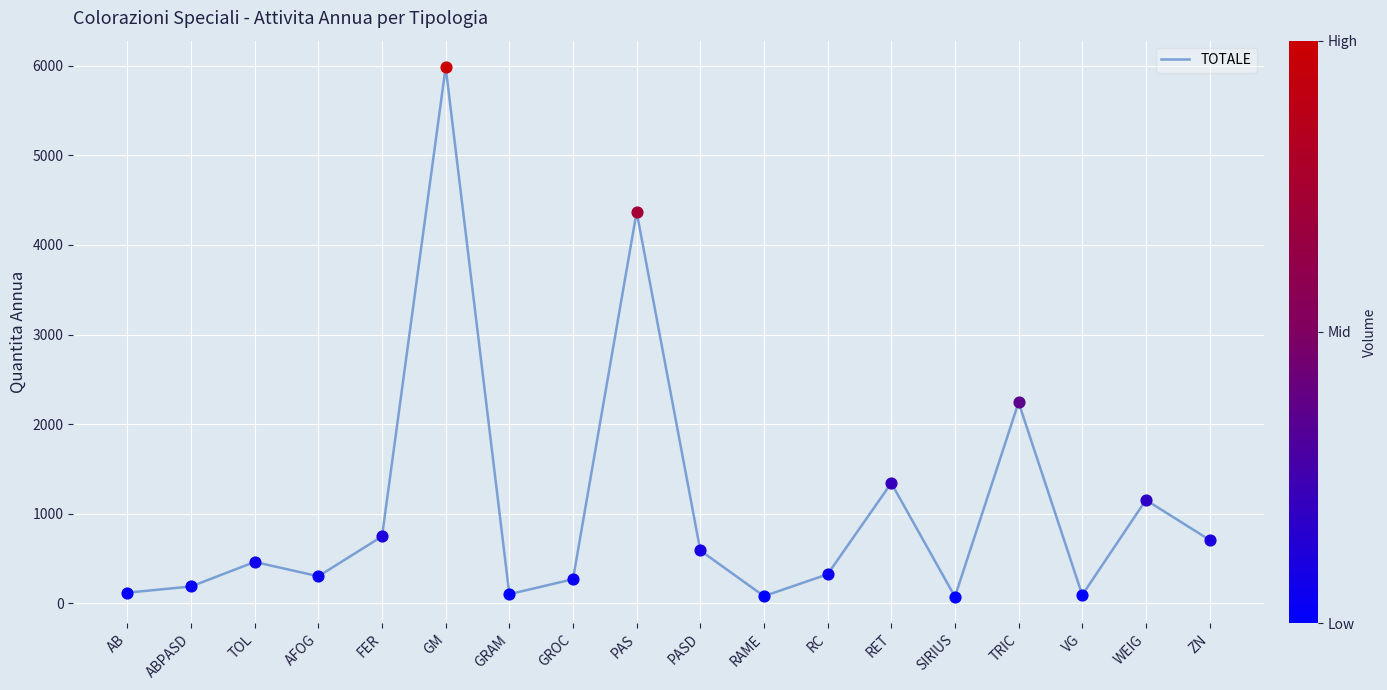

What is the change in value from GROC to RAME?

-189